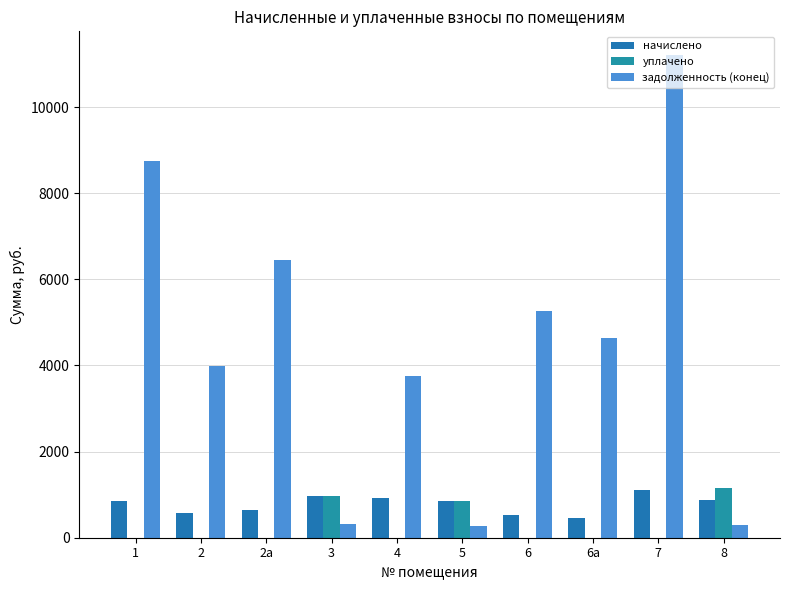

At which category is the sum across all series the highest?

7